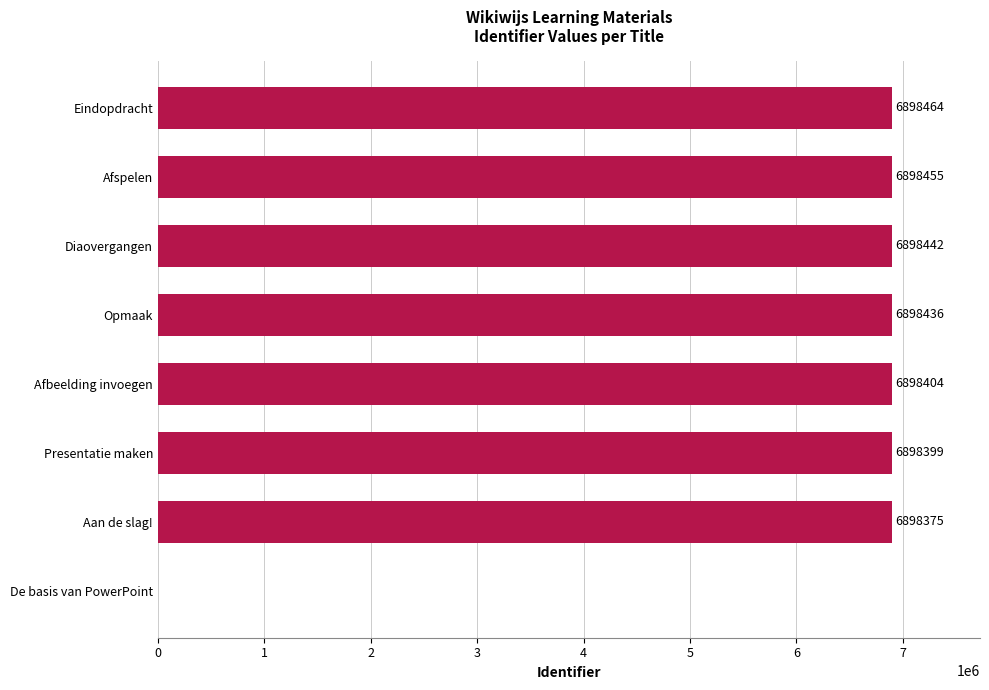

What is the ratio of the value at Diaovergangen to the value at Opmaak?

1.0